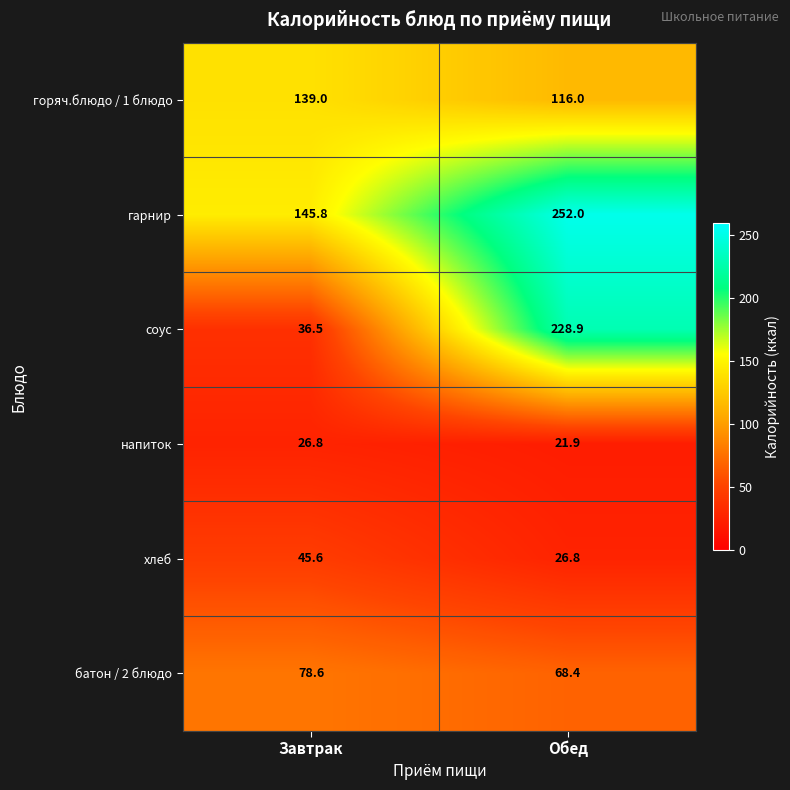

True or false: гарнир has a value of 145.8 at Завтрак.

True